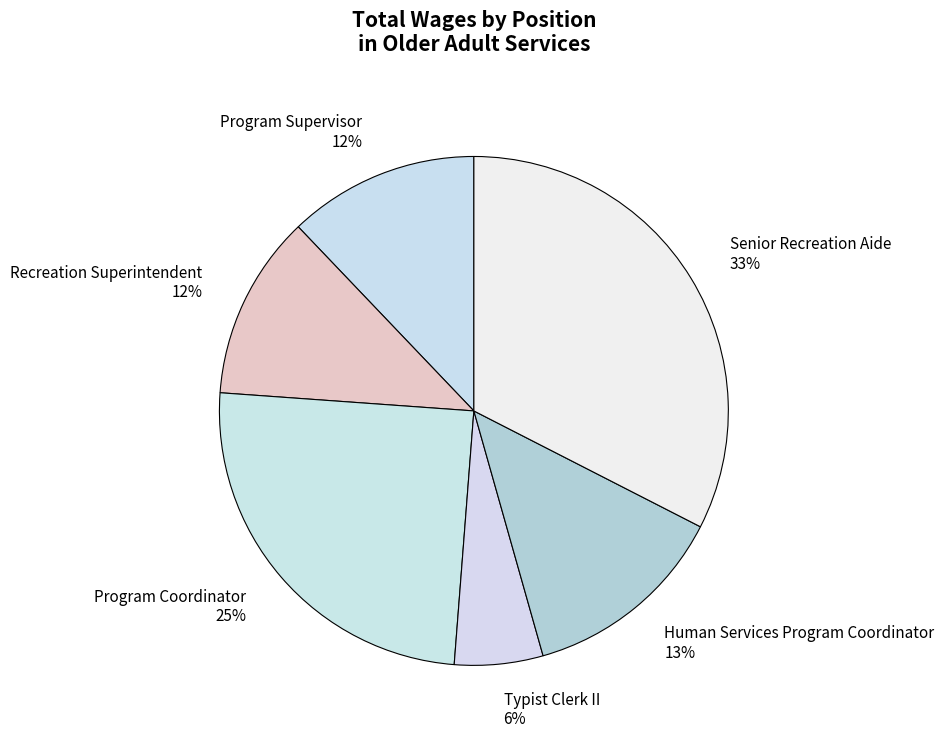

To the nearest percent, what is the difference between the Human Services Program Coordinator and Recreation Superintendent slice percentages?

1%